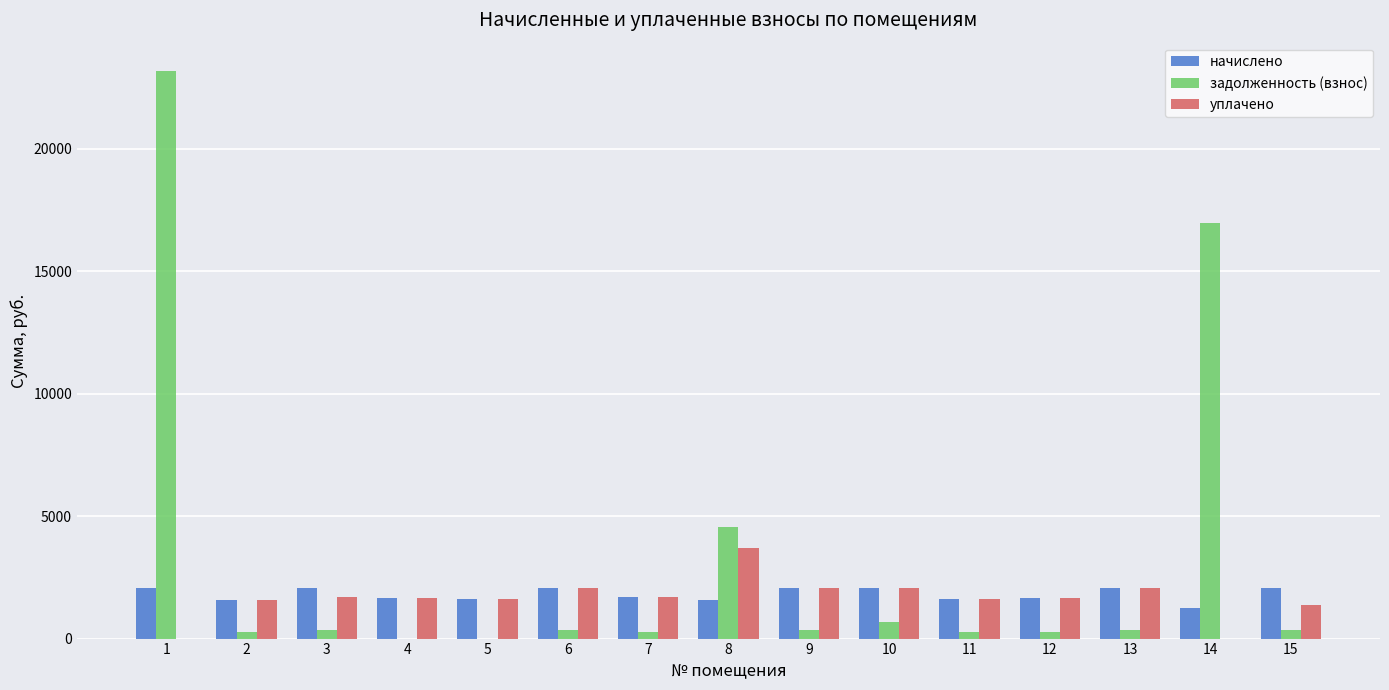

Which series changed the most between 1 and 3?

задолженность (взнос)